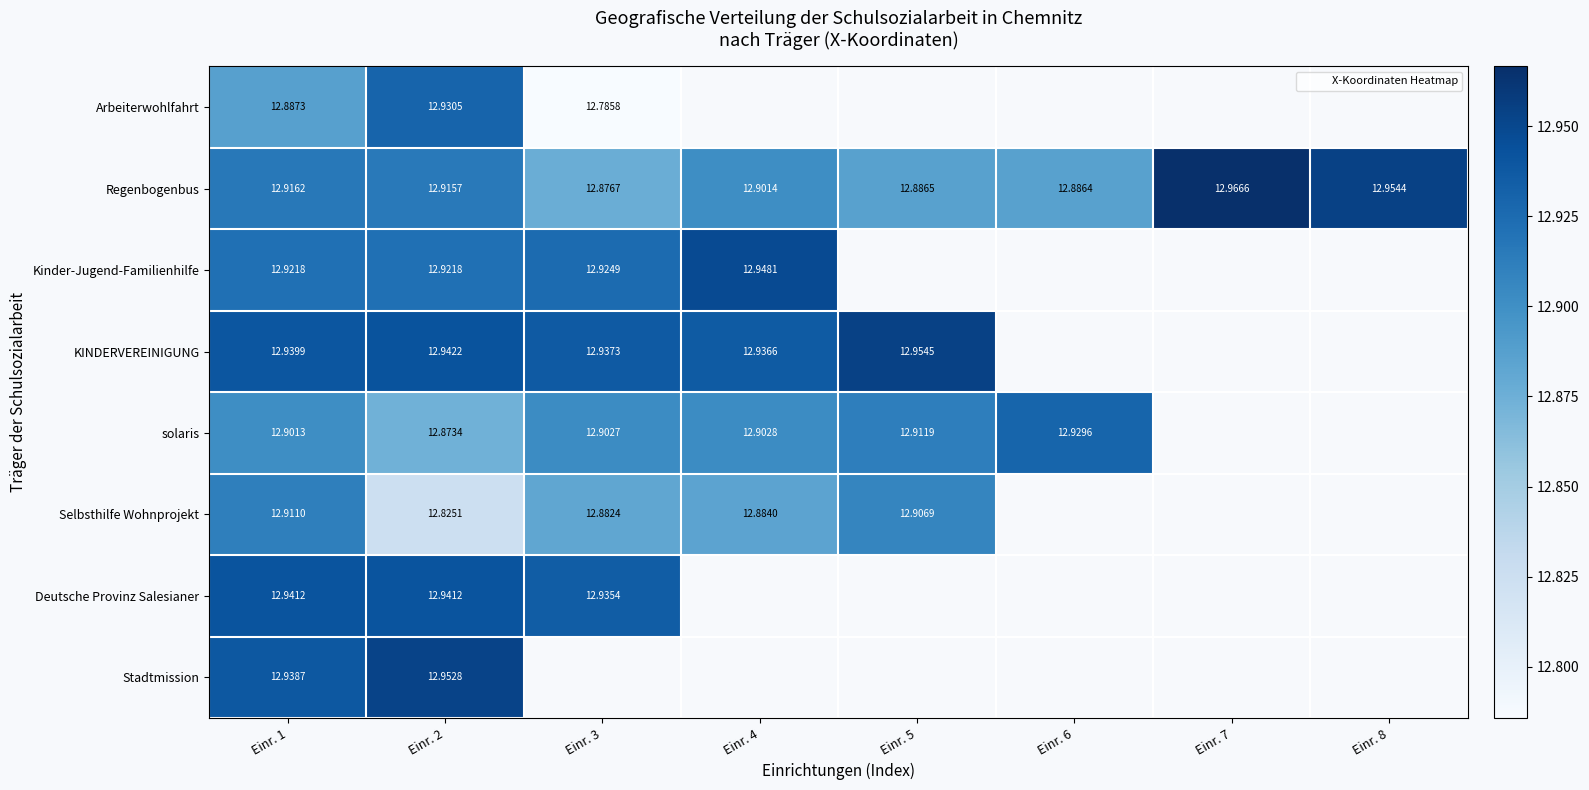

Rank the series at Einr. 1 from highest to lowest value.

Deutsche Provinz Salesianer, KINDERVEREINIGUNG, Stadtmission, Kinder-Jugend-Familienhilfe, Regenbogenbus, Selbsthilfe Wohnprojekt, solaris, Arbeiterwohlfahrt